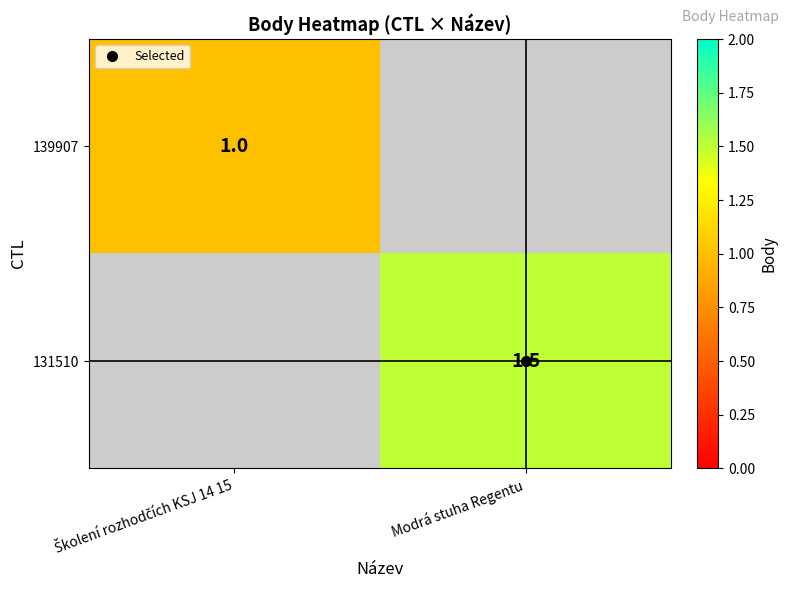

What is the greatest value displayed?

1.5